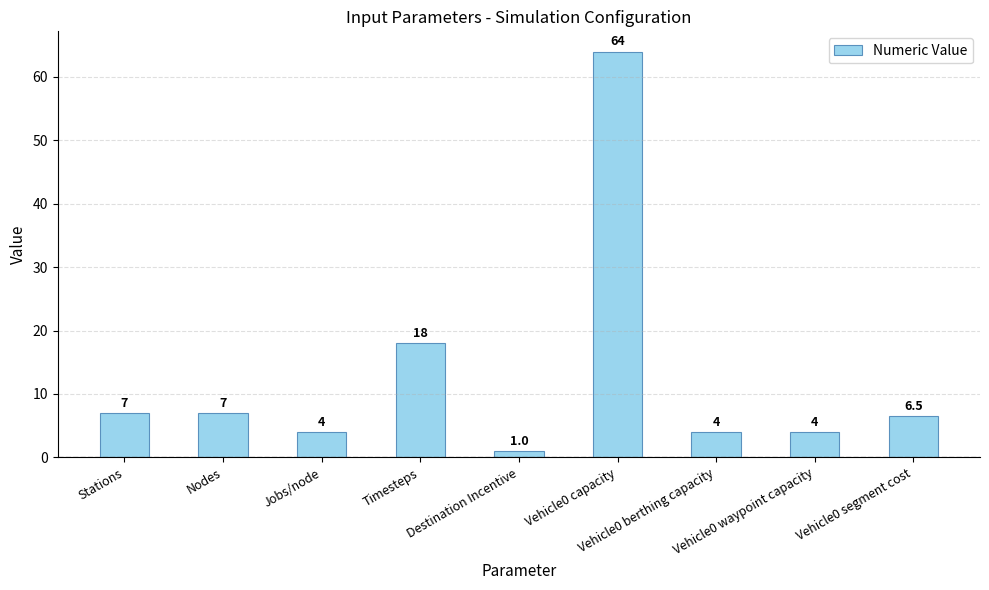

What position from the right is Vehicle0 waypoint capacity?

2